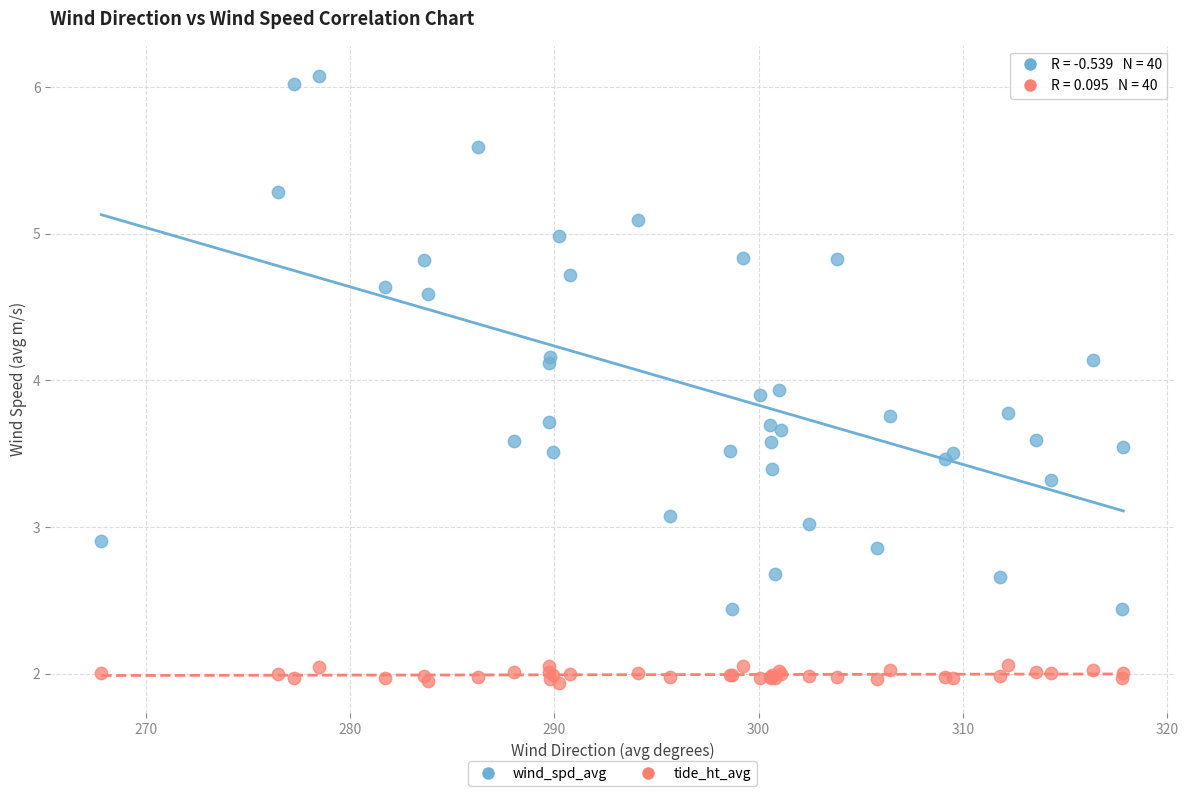

Which series has the widest spread of Y values?

wind_spd_avg